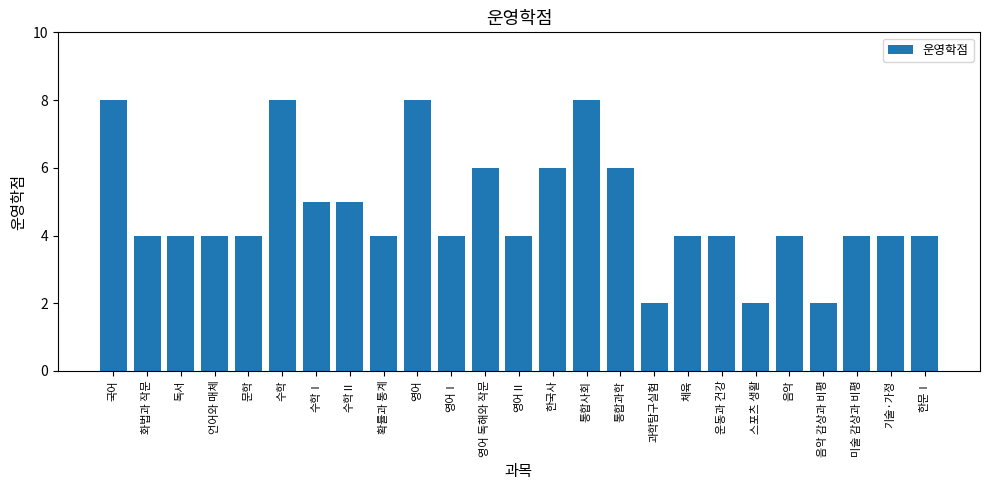

Reading right to left, transcribe all the data shown in this chart.

한문Ⅰ=4	기술·가정=4	미술 감상과 비평=4	음악 감상과 비평=2	음악=4	스포츠 생활=2	운동과 건강=4	체육=4	과학탐구실험=2	통합과학=6	통합사회=8	한국사=6	영어Ⅱ=4	영어 독해와 작문=6	영어Ⅰ=4	영어=8	확률과 통계=4	수학Ⅱ=5	수학Ⅰ=5	수학=8	문학=4	언어와 매체=4	독서=4	화법과 작문=4	국어=8